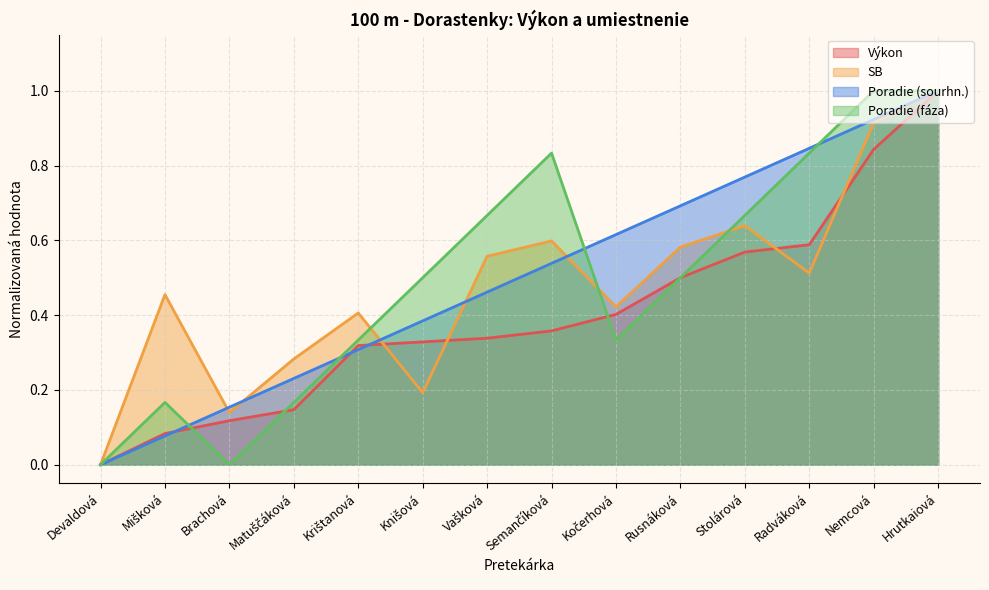

Which has a higher value, Radváková or Nemcová?

Nemcová